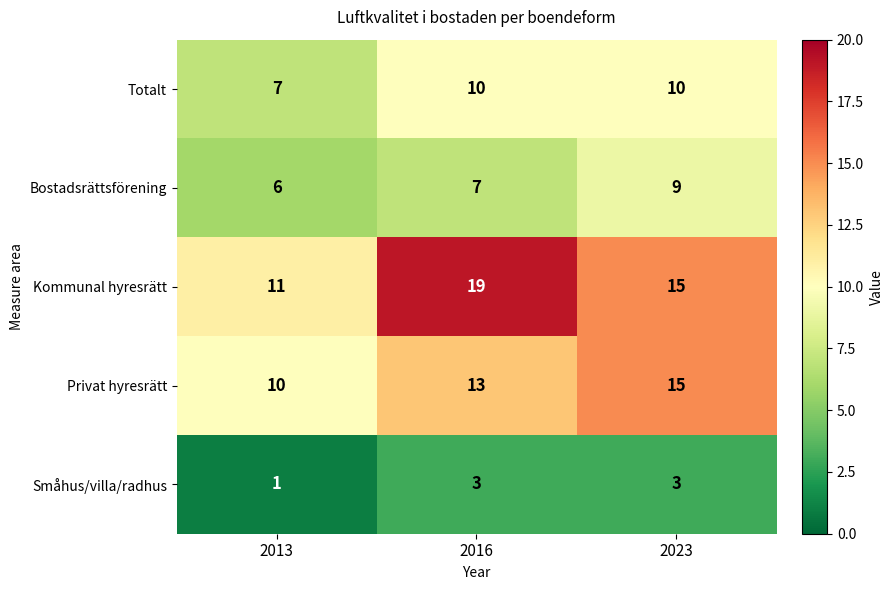

Reading right to left, extract all data points from this chart.

Totalt: 10	10	7
Bostadsrättsförening: 9	7	6
Kommunal hyresrätt: 15	19	11
Privat hyresrätt: 15	13	10
Småhus/villa/radhus: 3	3	1